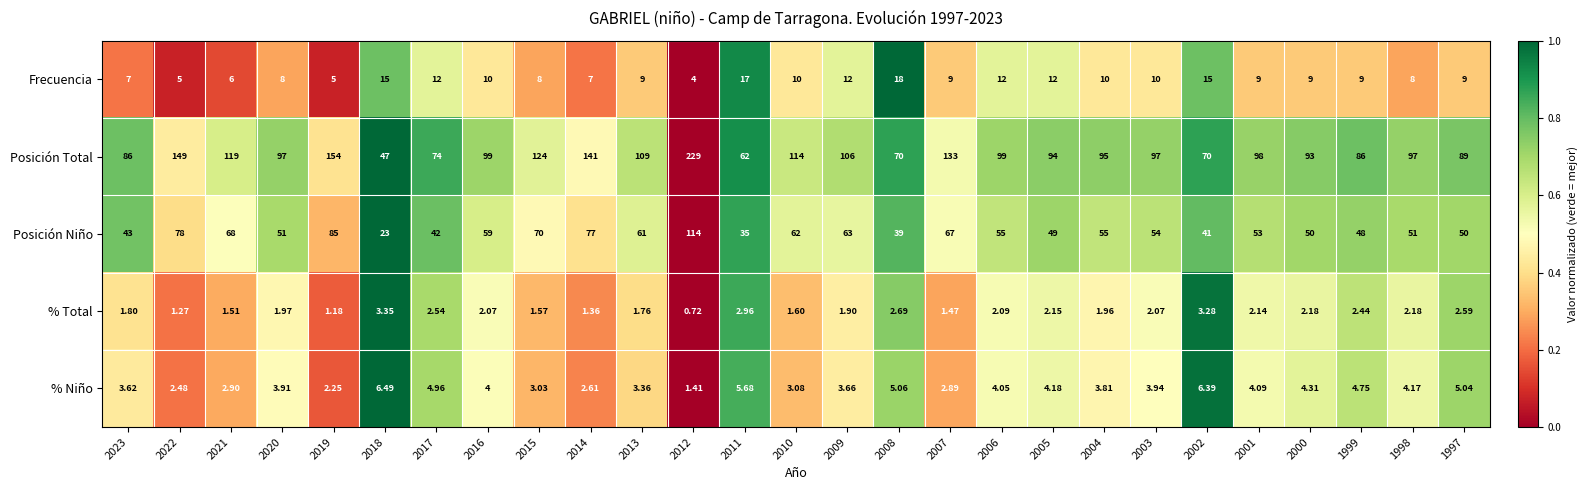

Which series has the largest range (max minus min)?

Posición Total